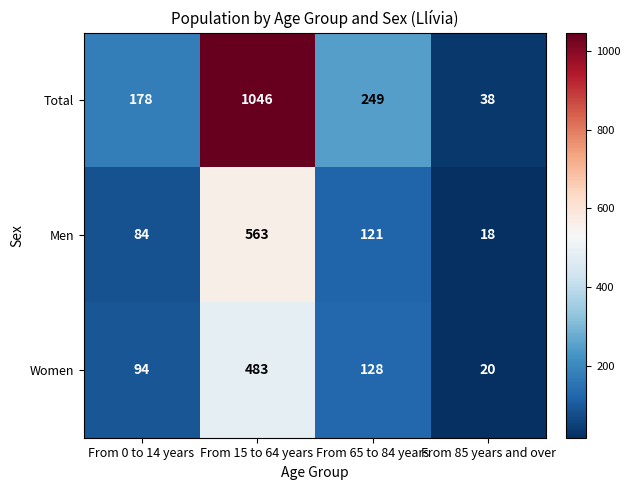

Reading left to right, extract all data points from this chart.

Total: 178	1046	249	38
Men: 84	563	121	18
Women: 94	483	128	20